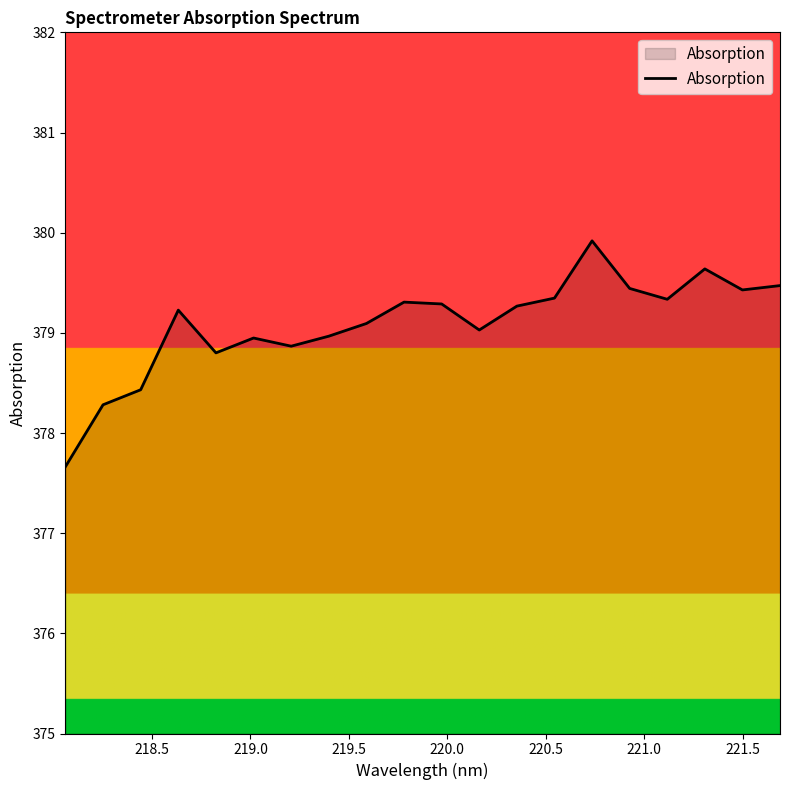

What is the difference between the maximum and minimum values?

2.3